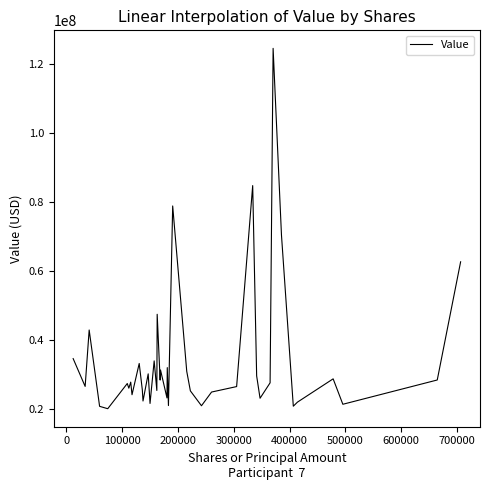

What is the greatest value displayed?

124573000